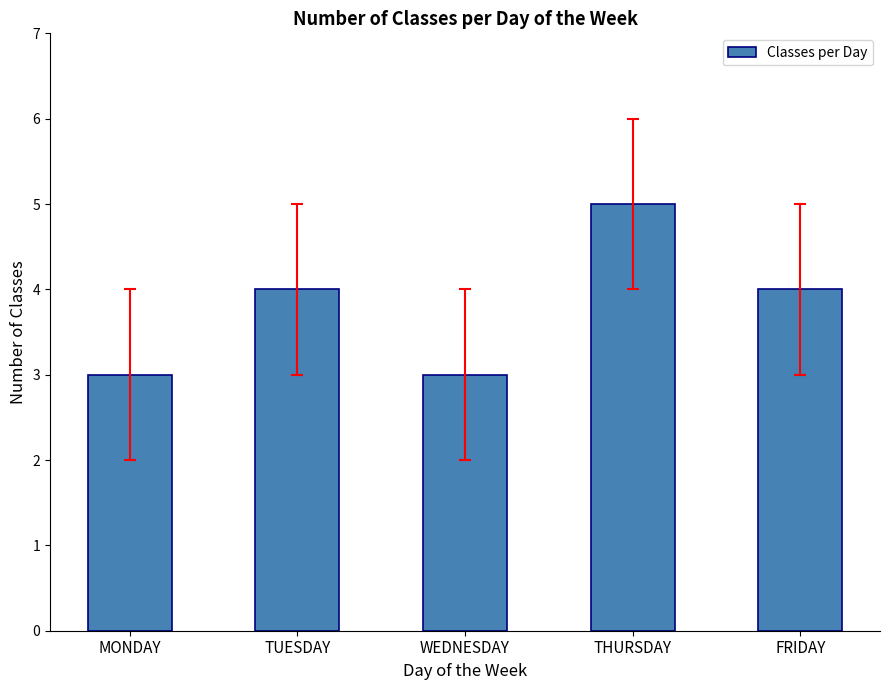

Count the number of categories in the chart.

5